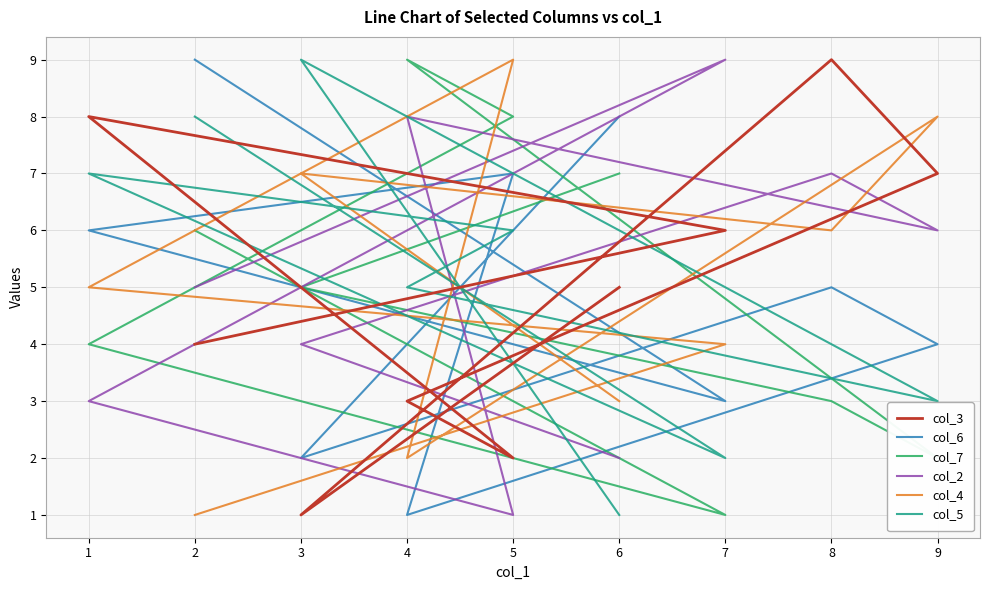

Is it true that col_6 equals 14 at 6?

False